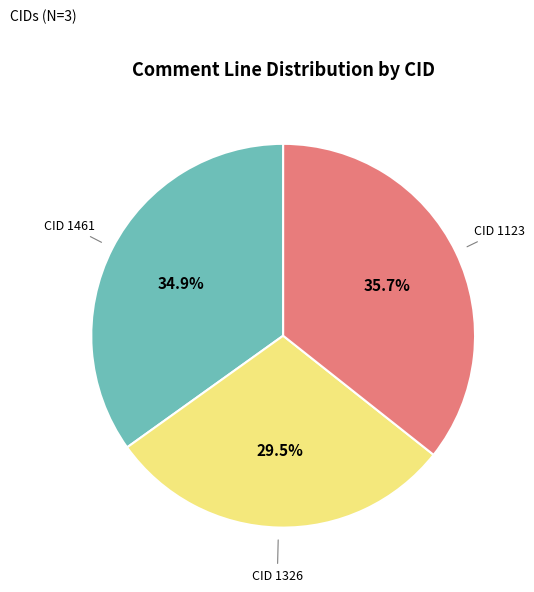

Is there a majority slice in this chart?

No